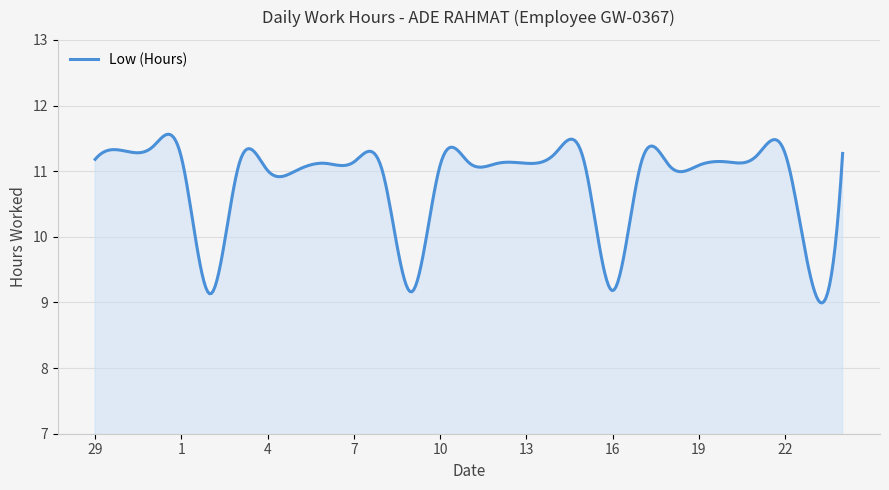

What is the difference between the maximum and minimum values?

2.6